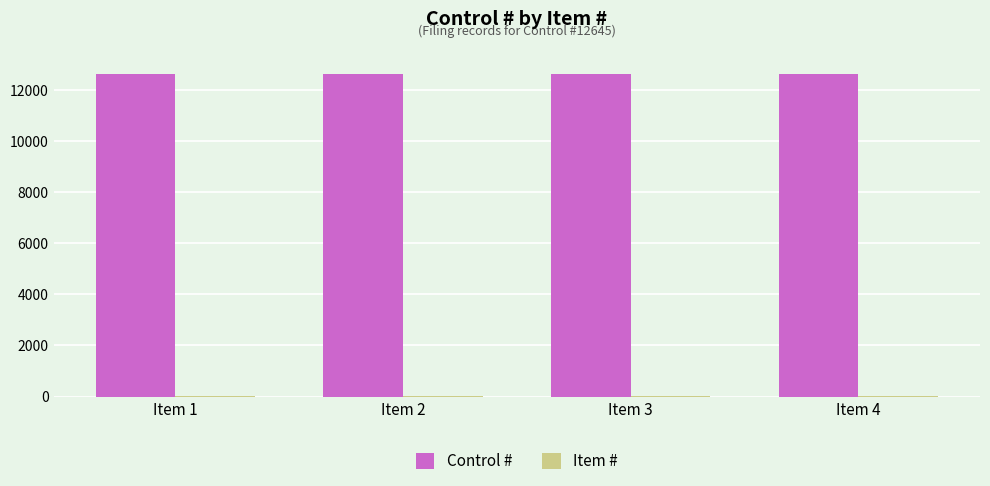

Which series has the largest total across all categories?

Control #